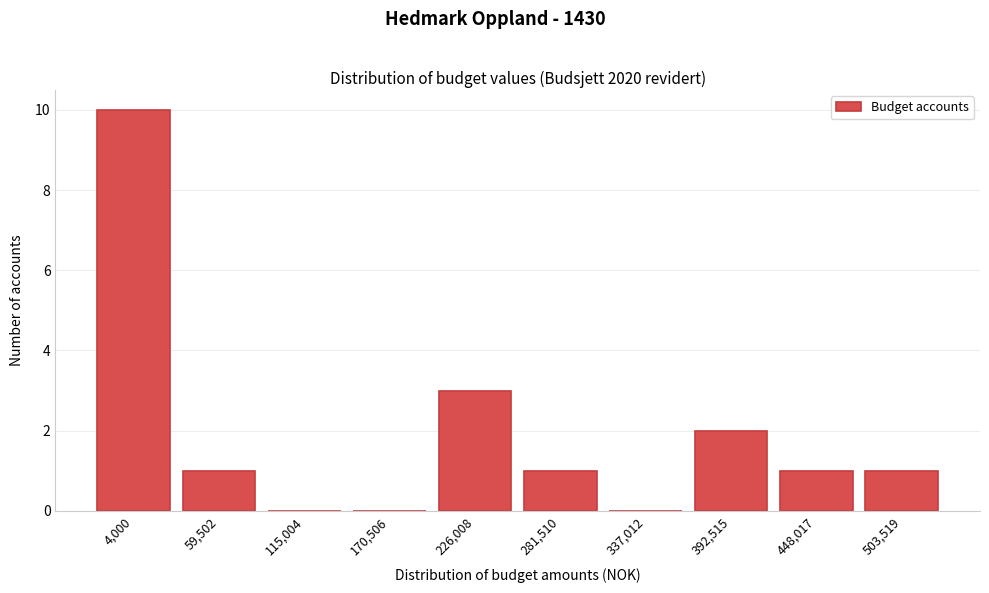

Reading right to left, extract all data points from this chart.

503,519=1	448,017=1	392,515=2	337,012=0	281,510=1	226,008=3	170,506=0	115,004=0	59,502=1	4,000=10